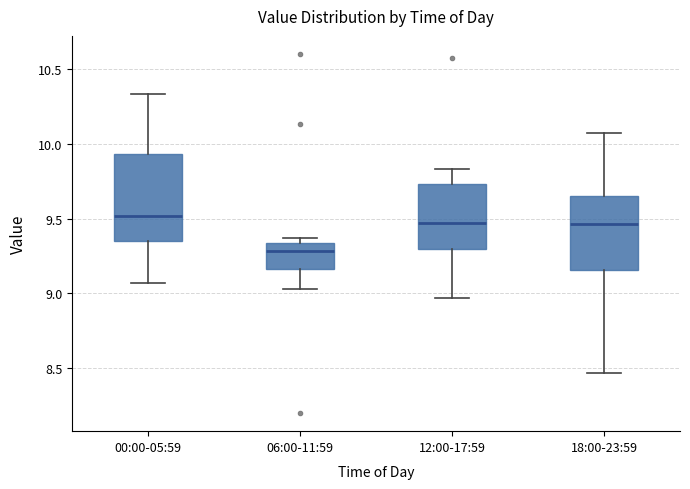

Reading left to right, transcribe this box plot: for each box, give where its median line is, the range the box spans, and where its two whiskers end, as read against the y-axis. The values are not printed on the chart, so give them approximately, as read against the axis.

00:00-05:59: median 9.50, box 9.35 to 9.95, whiskers 9.05 to 10.35
06:00-11:59: median 9.30, box 9.15 to 9.35, whiskers 9.05 to 9.35 (just above the box's upper edge)
12:00-17:59: median 9.45, box 9.30 to 9.75, whiskers 8.95 to 9.85
18:00-23:59: median 9.45, box 9.15 to 9.65, whiskers 8.45 to 10.05